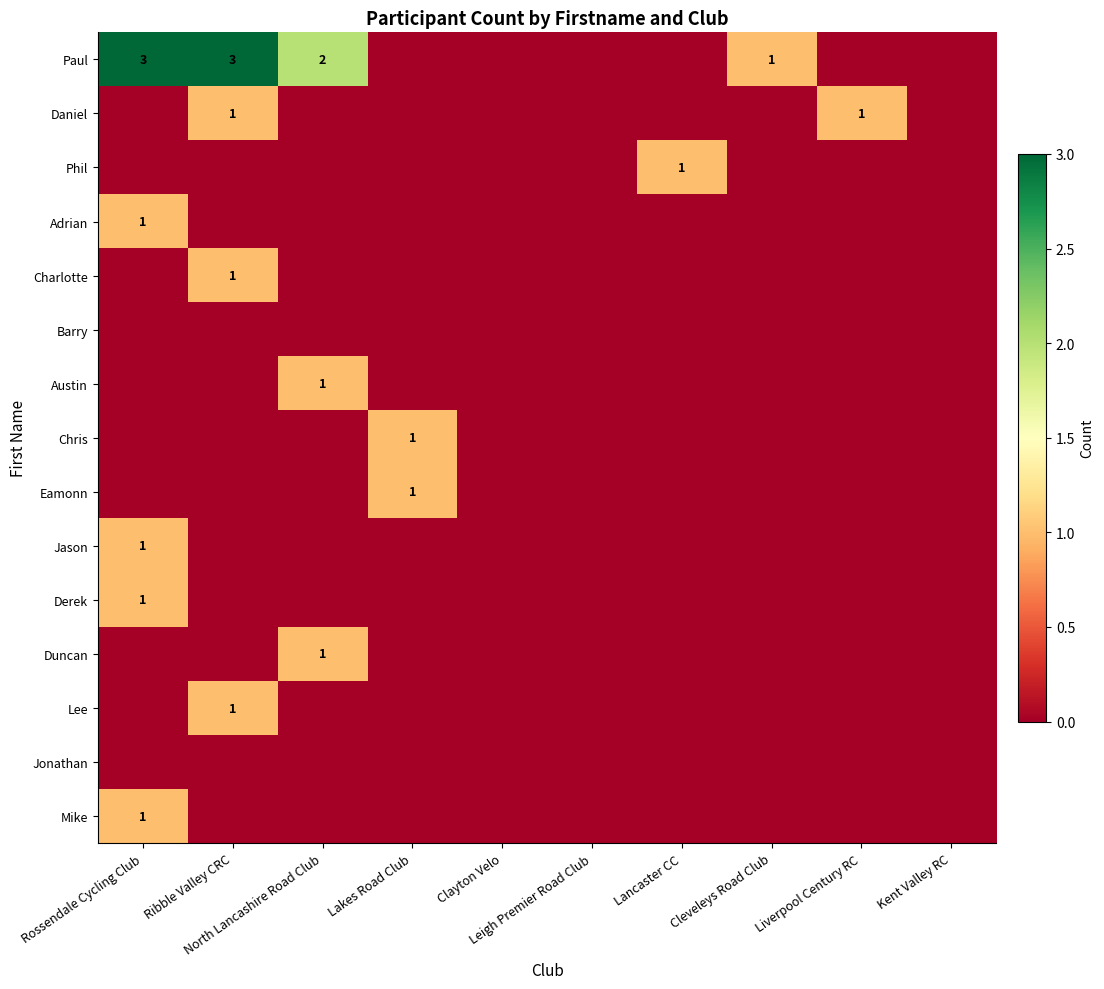

What is the total value across all series at Ribble Valley CRC?

6